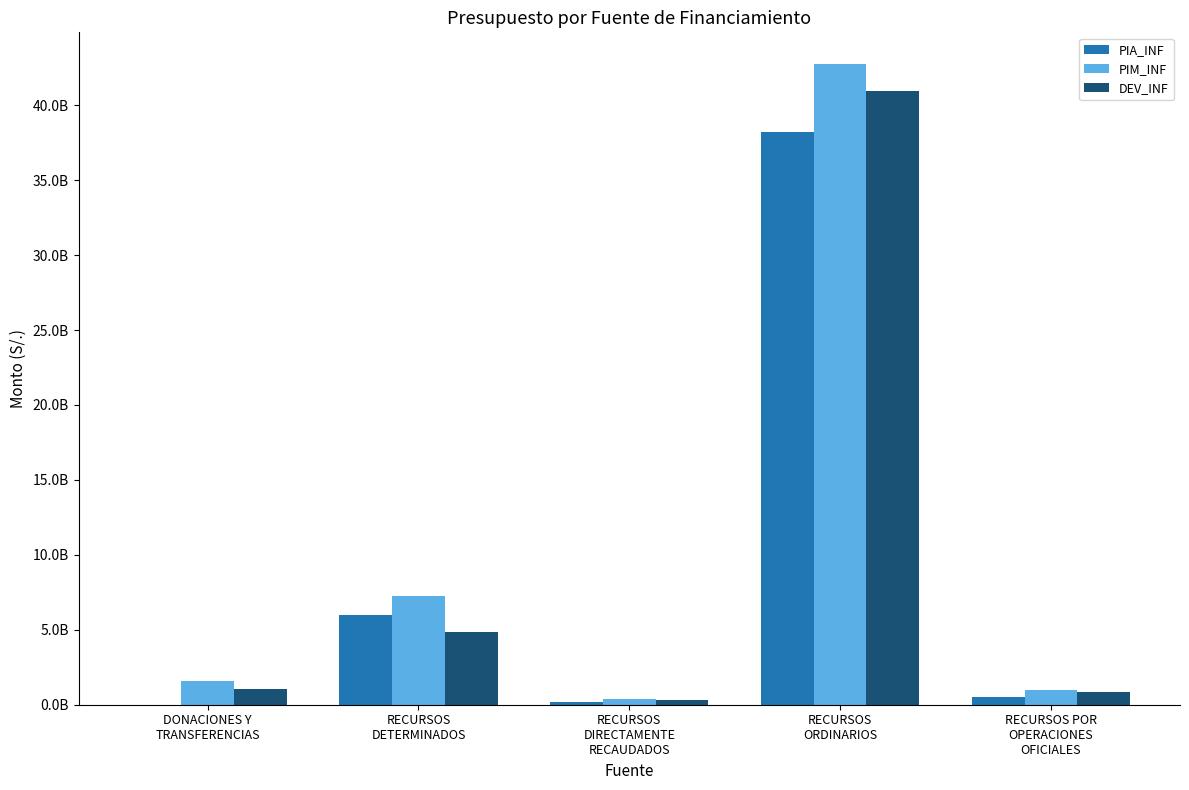

What is the total value across all series at RECURSOS POR
OPERACIONES
OFICIALES?

2361363718.8